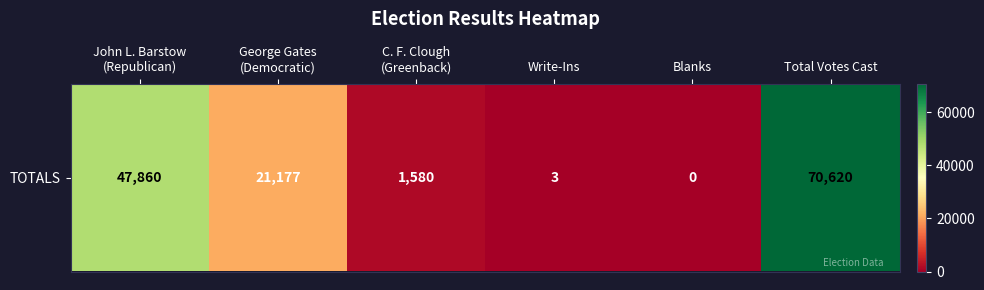

True or false: the data shows 1 at Write-Ins.

False